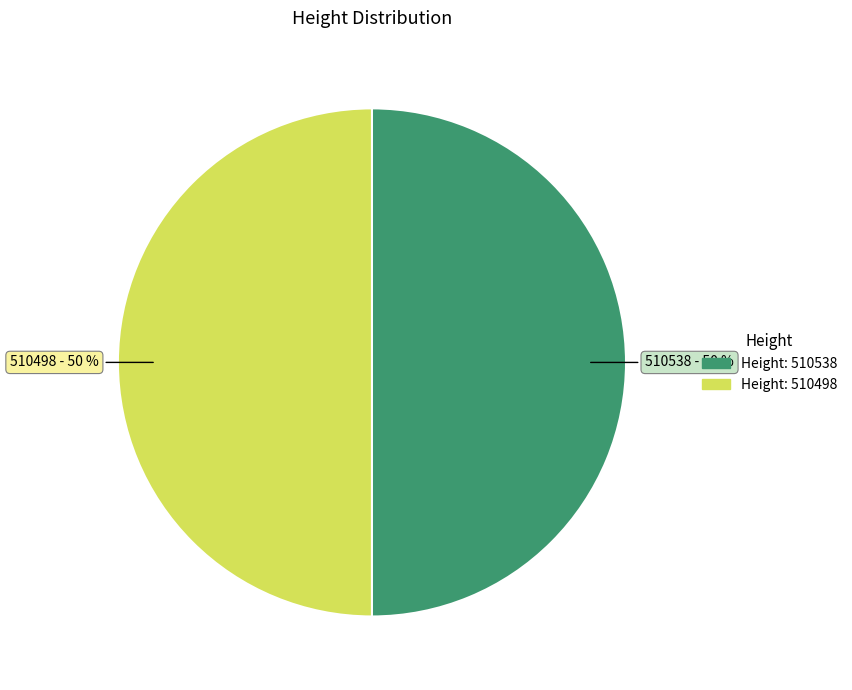

Do Height: 510498 and Height: 510538 together represent more than half of the pie?

Yes